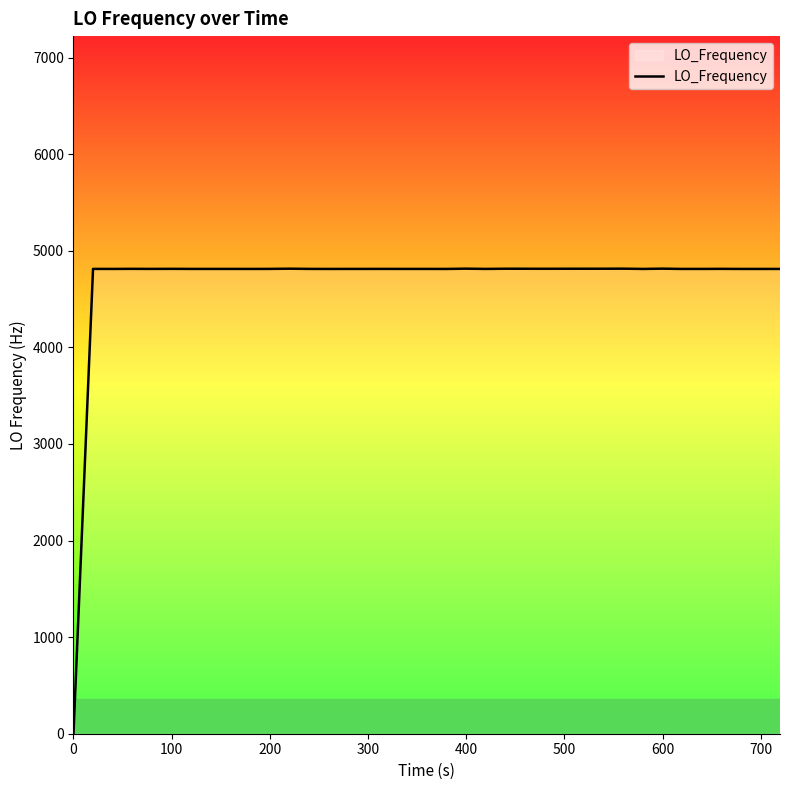

What is the maximum value shown in the chart?

4815.7